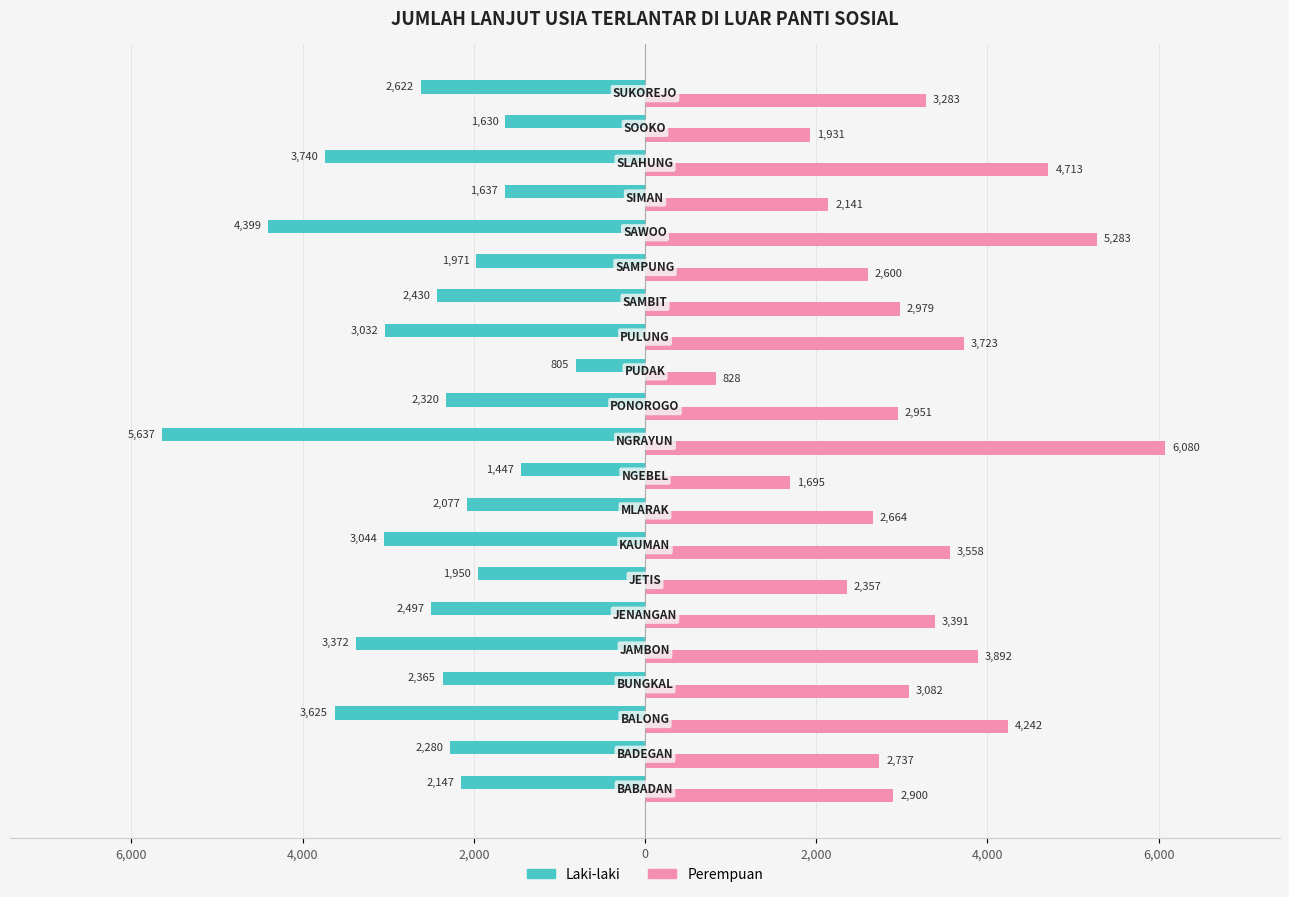

Reading left to right, what are all the values shown in this chart?

Laki-laki: -2147	-2280	-3625	-2365	-3372	-2497	-1950	-3044	-2077	-1447	-5637	-2320	-805	-3032	-2430	-1971	-4399	-1637	-3740	-1630	-2622
Perempuan: 2900	2737	4242	3082	3892	3391	2357	3558	2664	1695	6080	2951	828	3723	2979	2600	5283	2141	4713	1931	3283